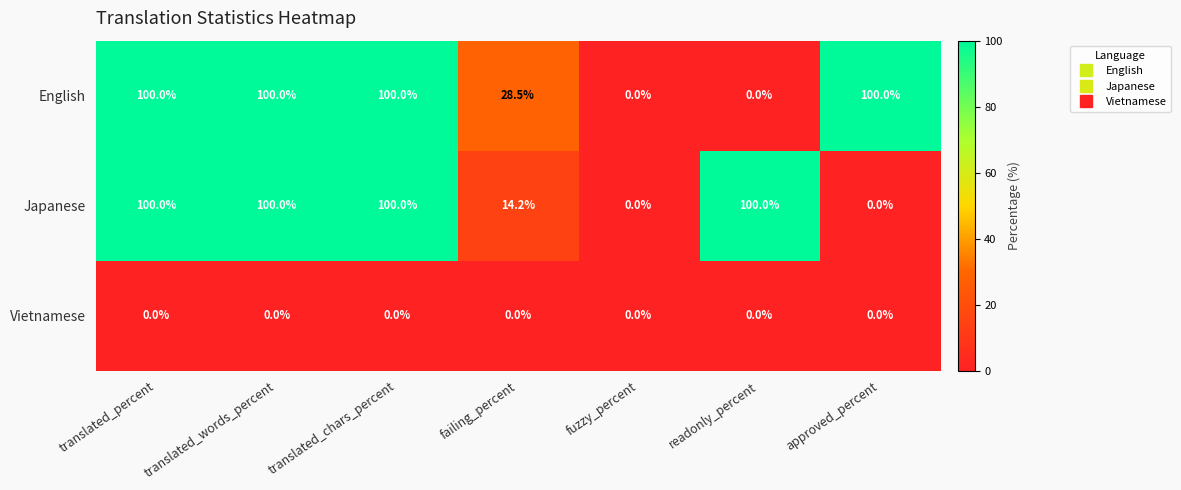

What is the sum of the English values at readonly_percent and translated_chars_percent?

100.0